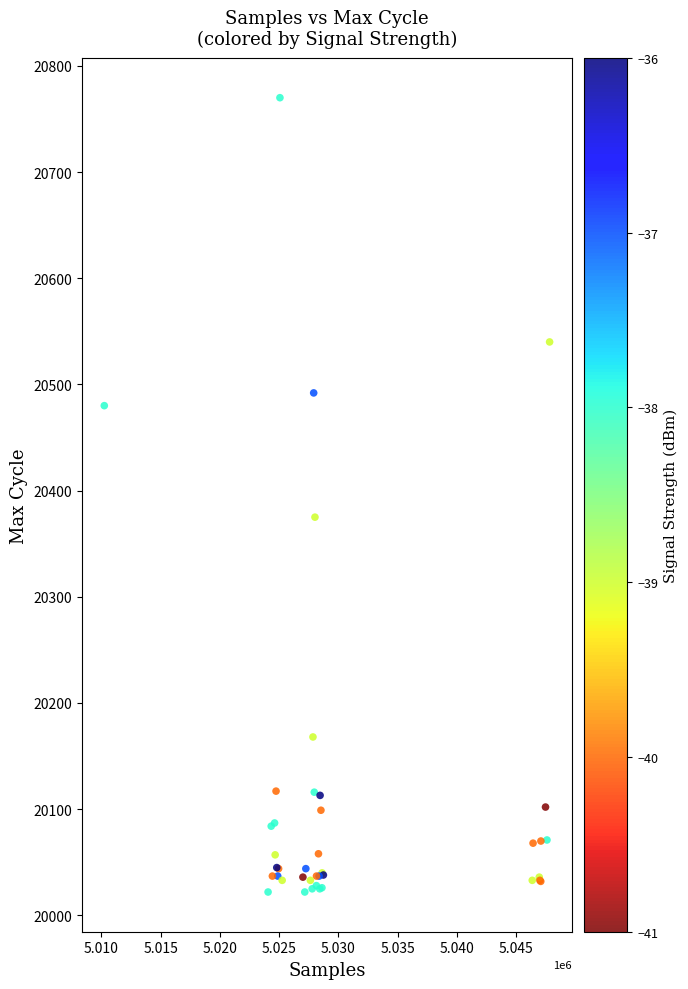

What Y value in the scatter plot is closest to 20396?

20375